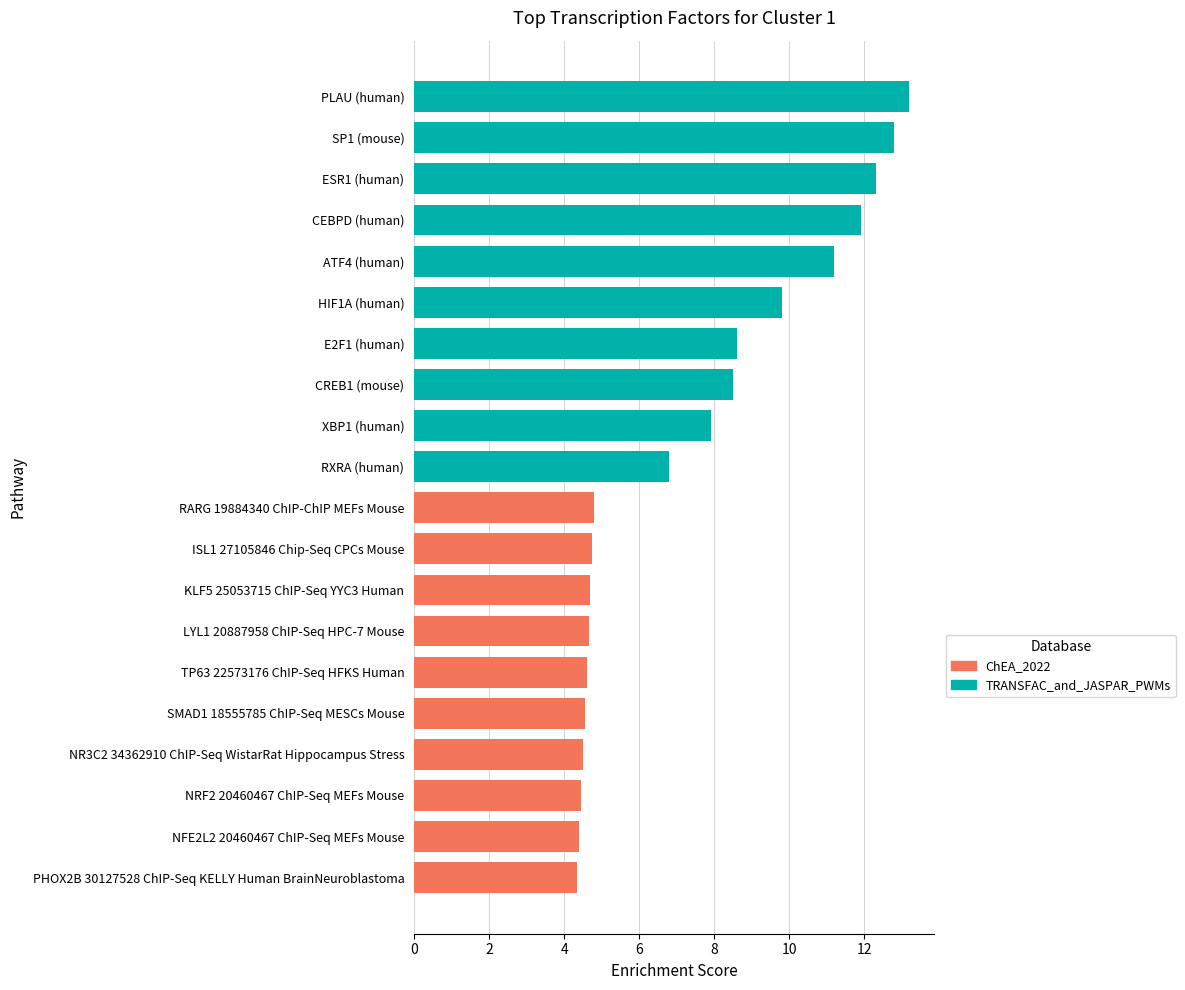

What is the smallest value displayed?

4.3